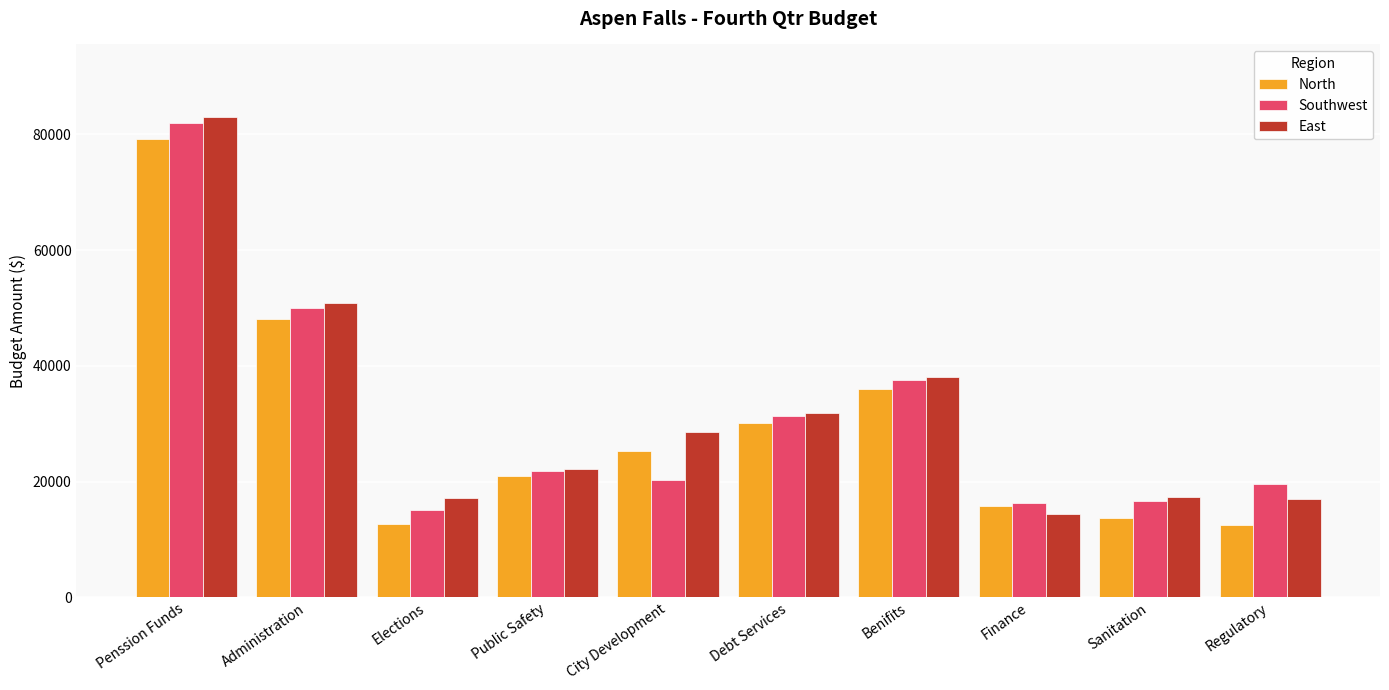

What is the sum of all Southwest values?

310432